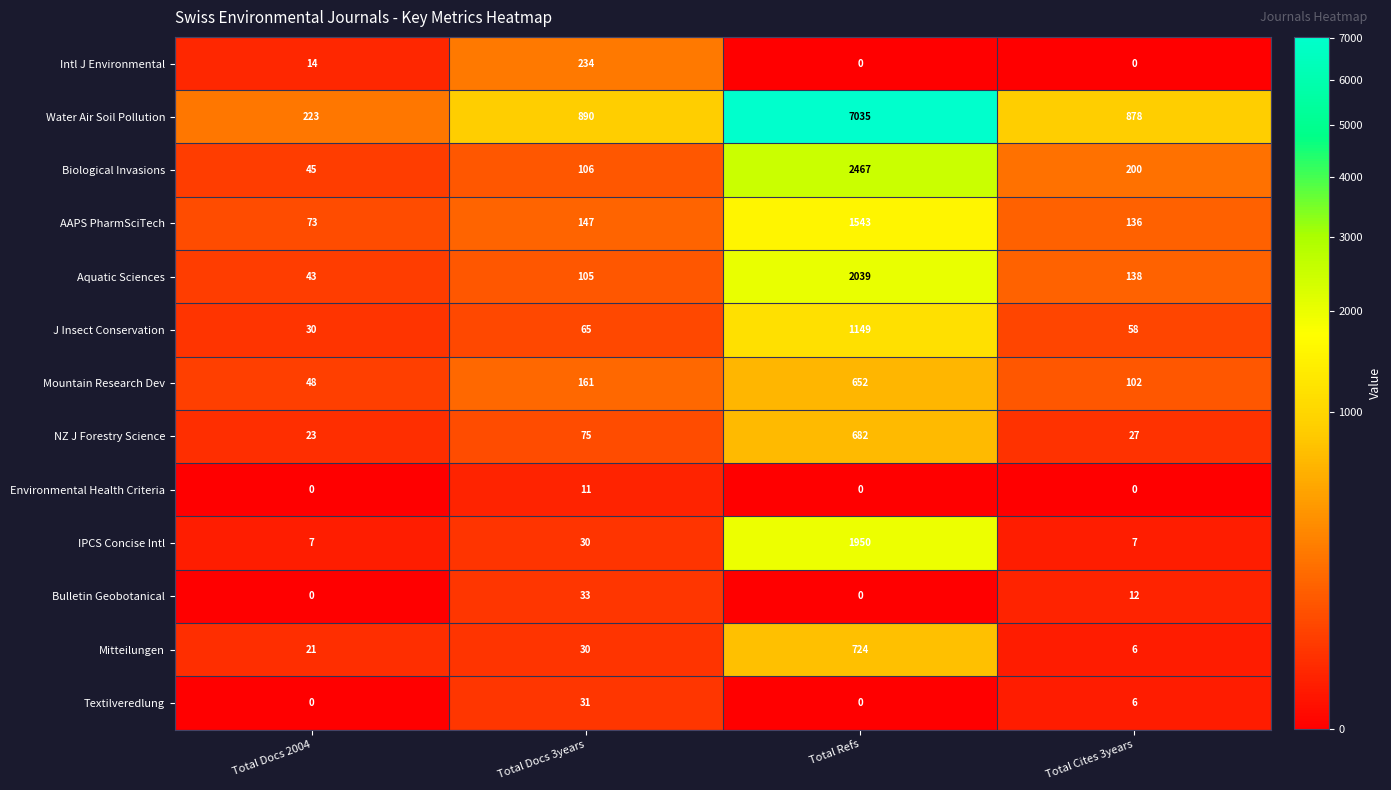

What is the minimum value for Mountain Research Dev?

48